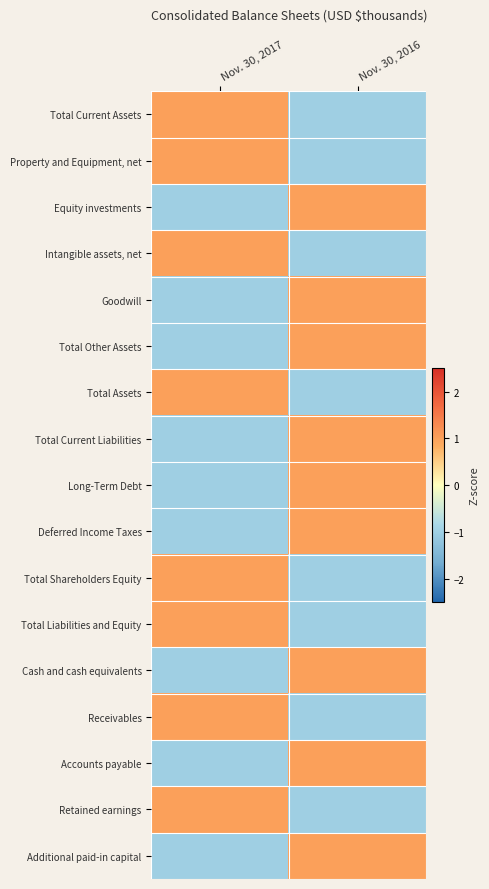

How many distinct data groups are displayed?

17